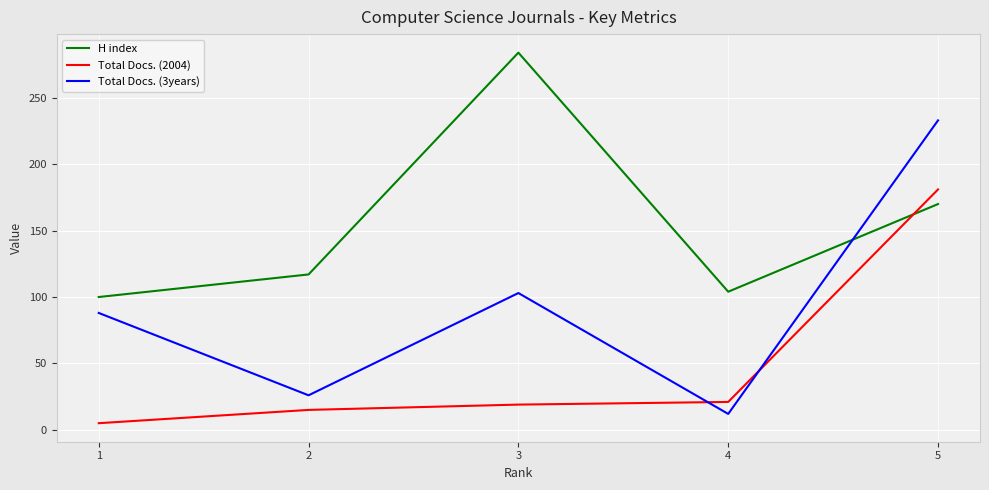

List the series in order of their peak value, lowest first.

Total Docs. (2004), Total Docs. (3years), H index